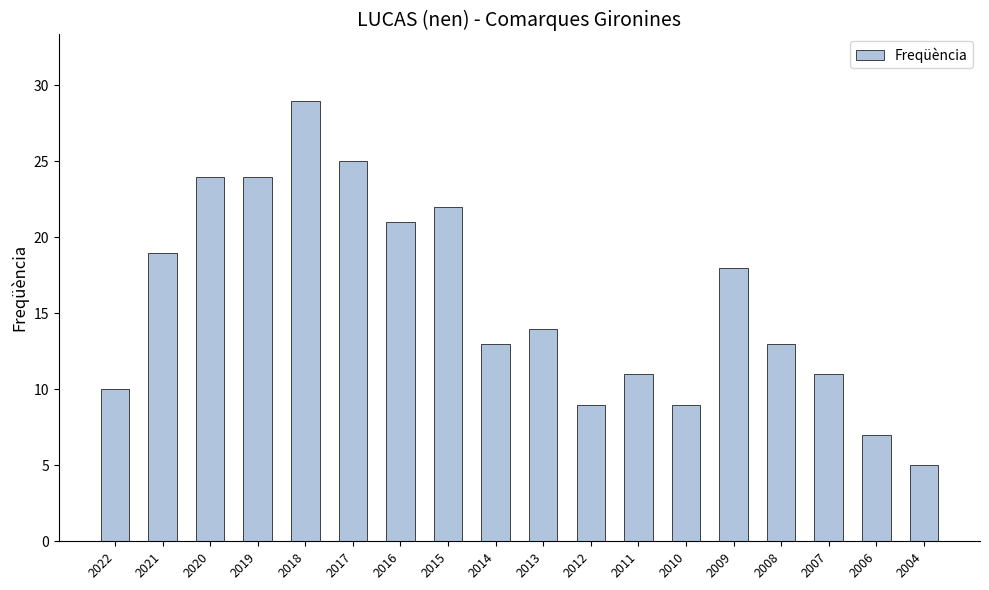

Reading left to right, extract all data points from this chart.

10	19	24	24	29	25	21	22	13	14	9	11	9	18	13	11	7	5